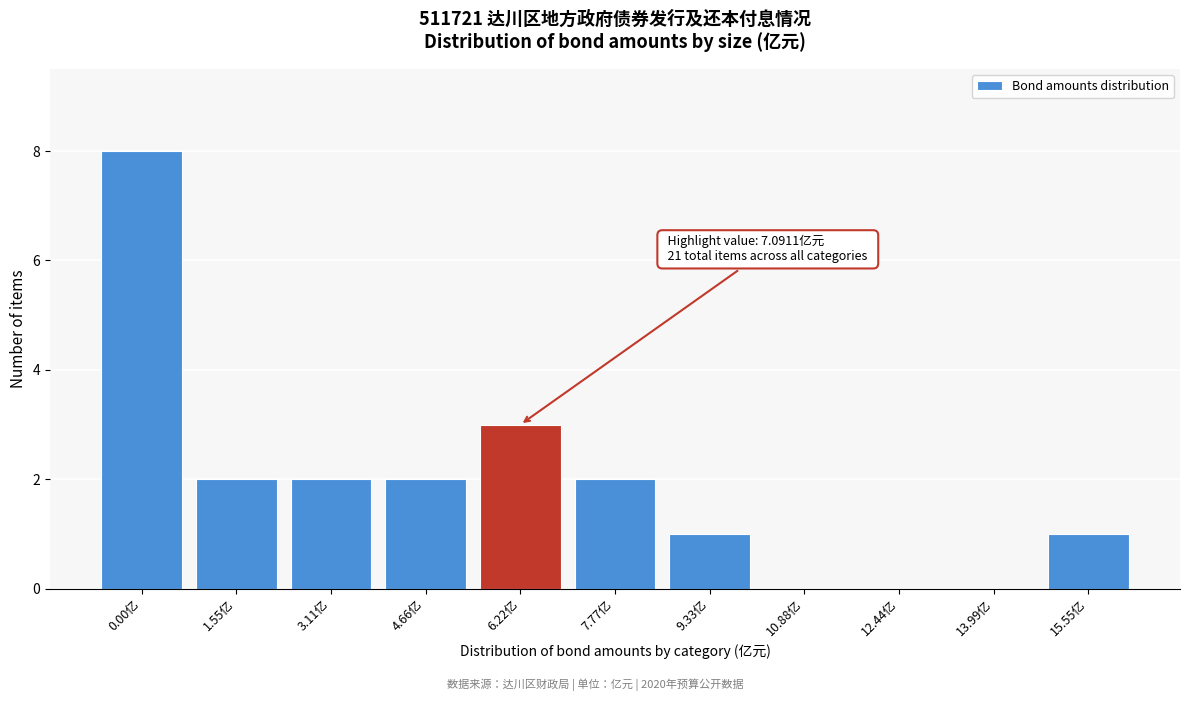

Reading left to right, extract all data points from this chart.

0.00亿=8	1.55亿=2	3.11亿=2	4.66亿=2	6.22亿=3	7.77亿=2	9.33亿=1	10.88亿=0	12.44亿=0	13.99亿=0	15.55亿=1